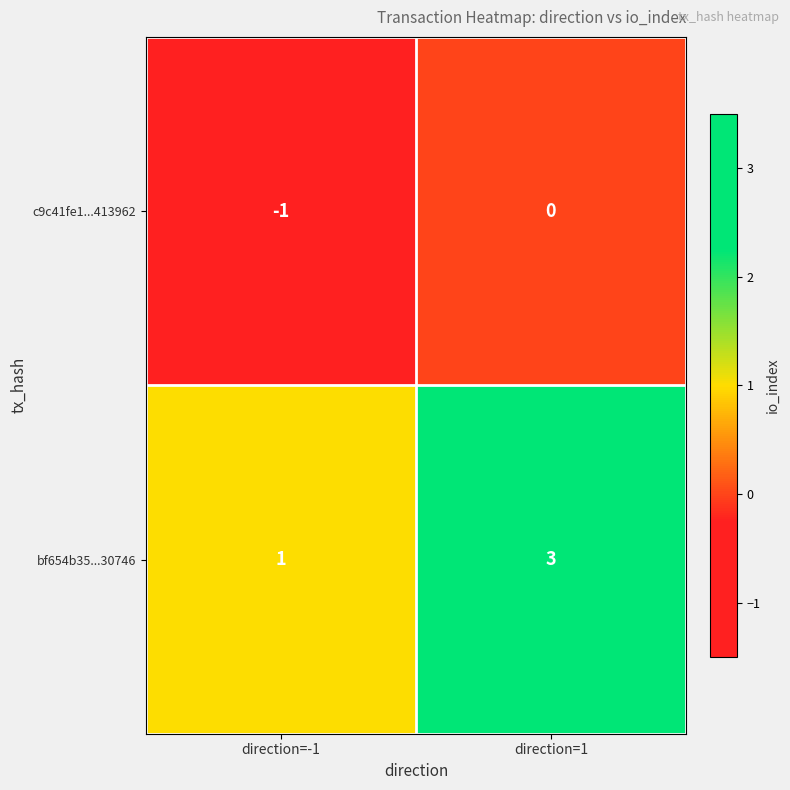

List the labels in order of c9c41fe1...413962 value, smallest first.

direction=-1, direction=1